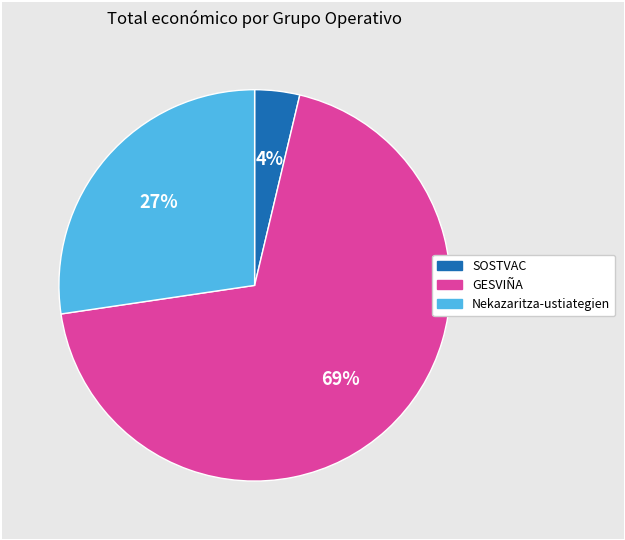

Between GESVIÑA and Nekazaritza-ustiategien, which is larger?

GESVIÑA